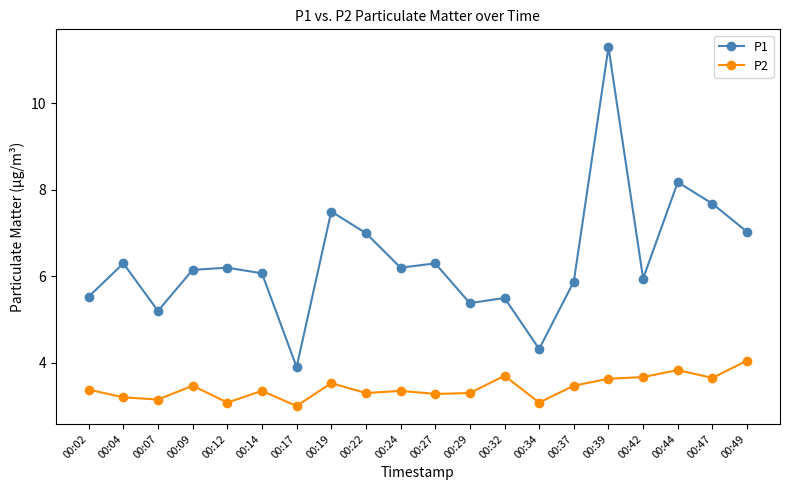

Is the value of P2 at 00:09 greater than the value of P1 at 00:22?

No